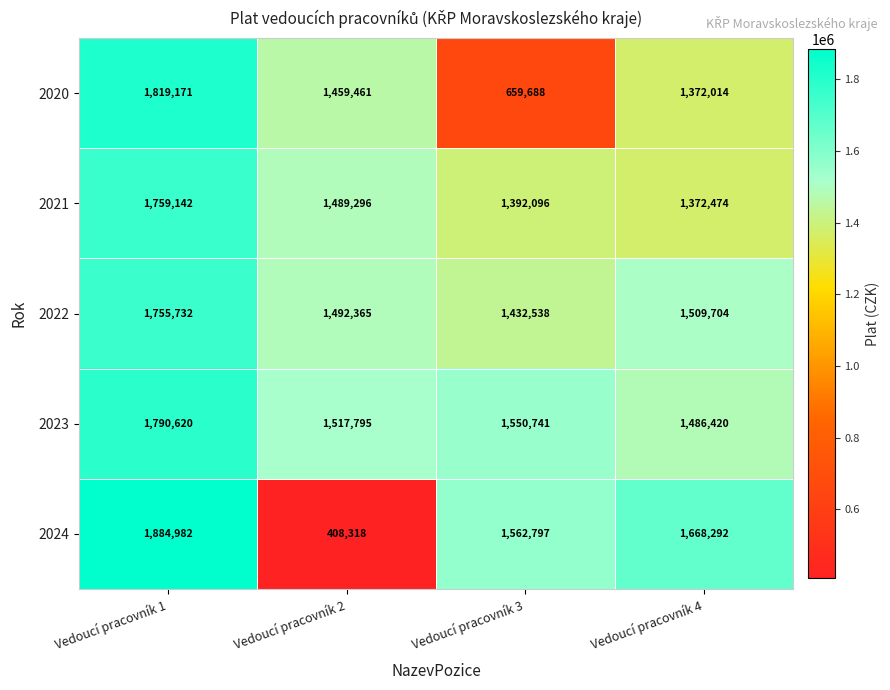

What is the difference between the second highest and second lowest values in the 2021 series?

97200